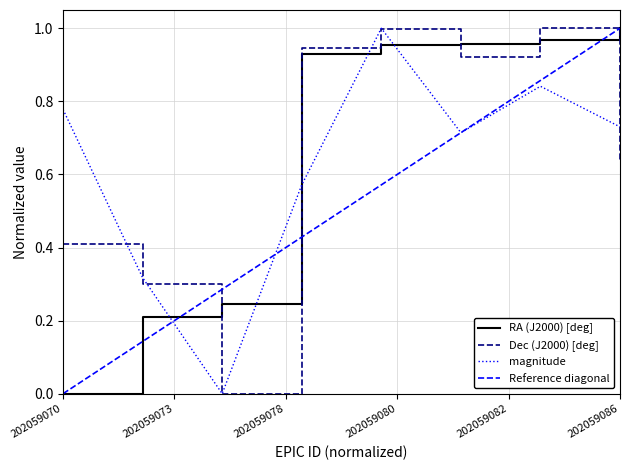

At which label does RA (J2000) [deg] reach its peak?

202059086